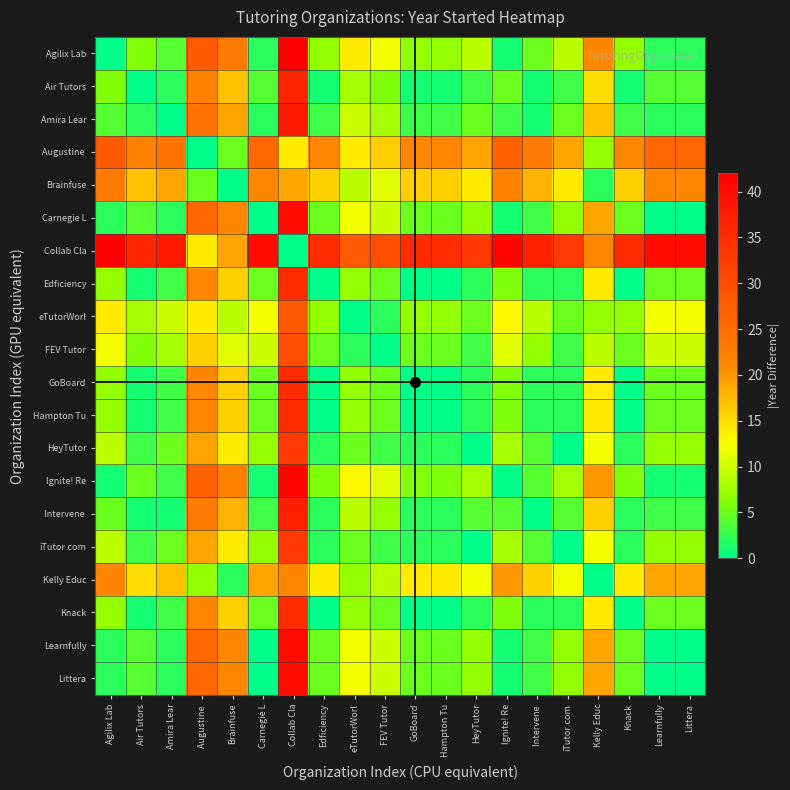

How many data points does each series have?

20